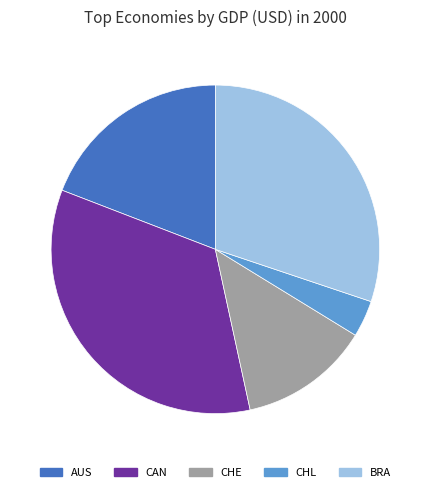

The BRA slice represents 30% of the pie. True or false?

True